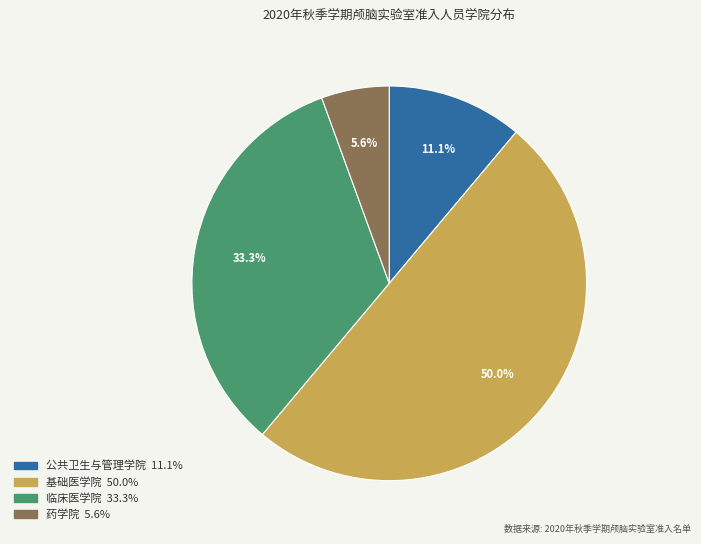

Is 公共卫生与管理学院 the majority of the pie?

No